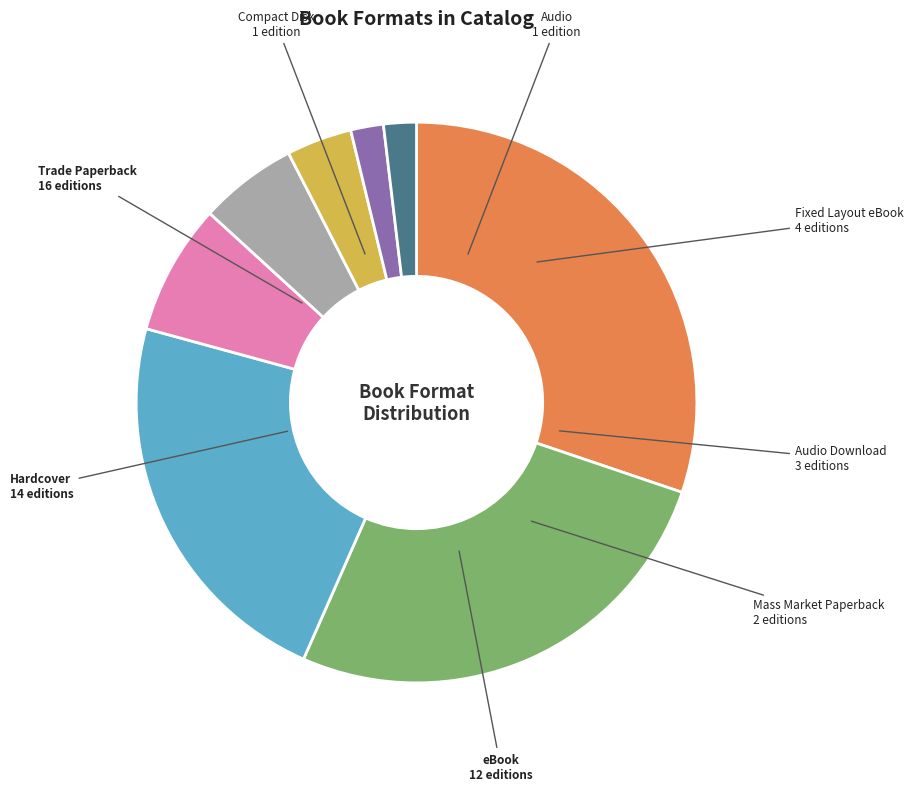

Combined, do Audio and eBook account for over 50%?

No